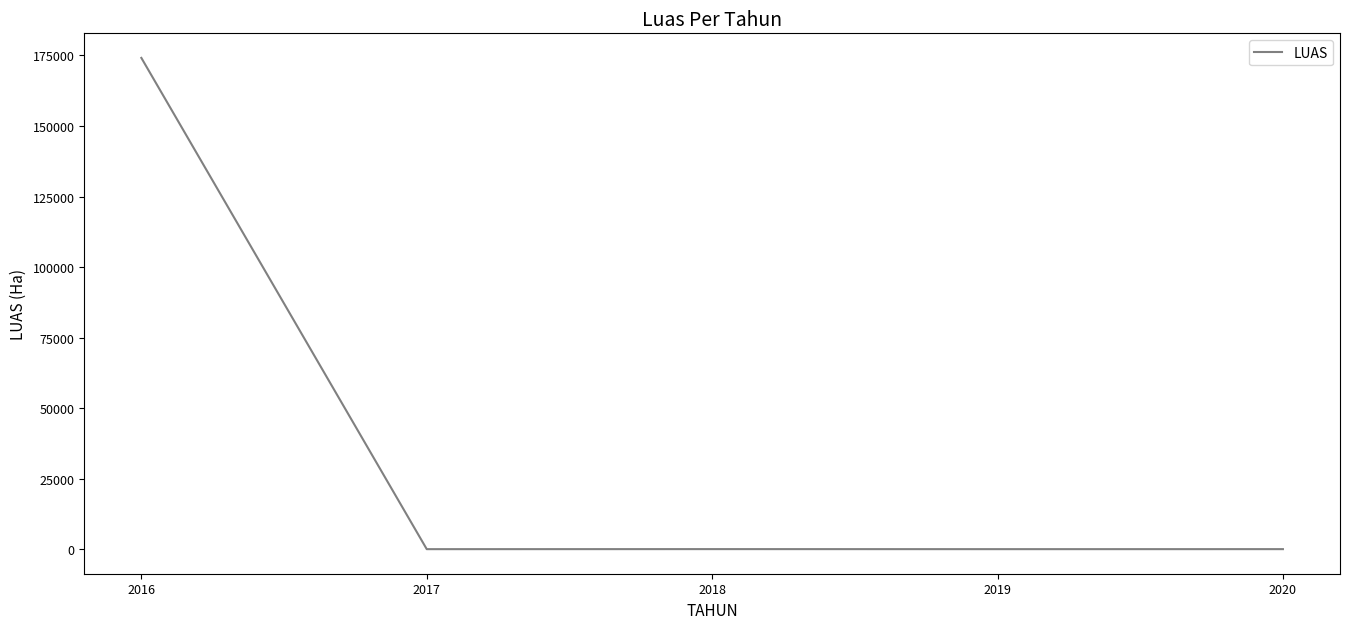

True or false: the data has more than 2 interior local peaks.

False